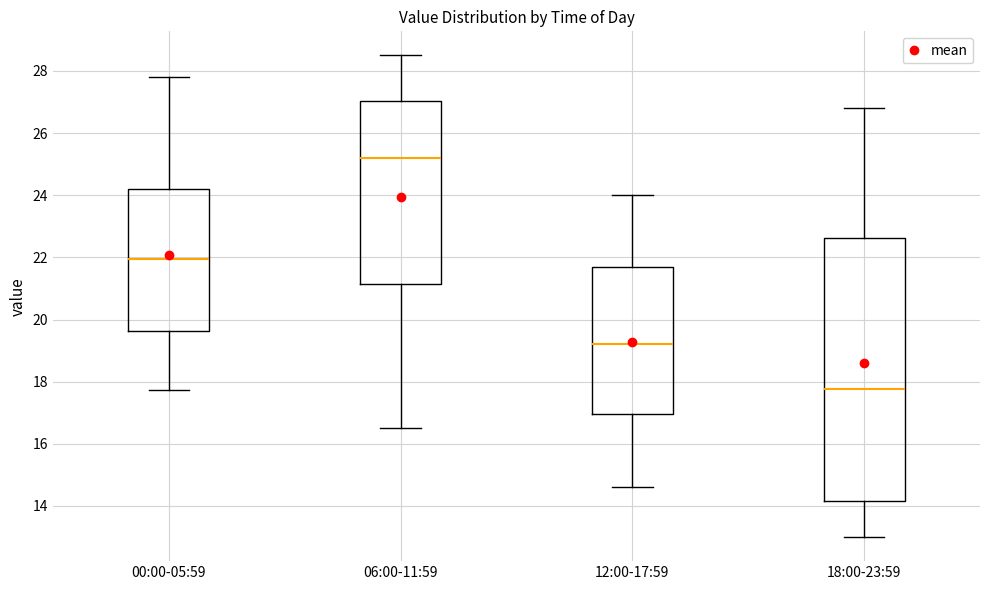

Reading left to right, read every box against the y-axis: the position of its median line, the range the box covers, and the ends of its whiskers. The values are not printed on the chart, so give them approximately, as read against the axis.

00:00-05:59: median 22.0, box 19.6 to 24.2, whiskers 17.8 to 27.8
06:00-11:59: median 25.2, box 21.2 to 27.0, whiskers 16.6 to 28.6
12:00-17:59: median 19.2, box 17.0 to 21.6, whiskers 14.6 to 24.0
18:00-23:59: median 17.8, box 14.2 to 22.6, whiskers 13.0 to 26.8